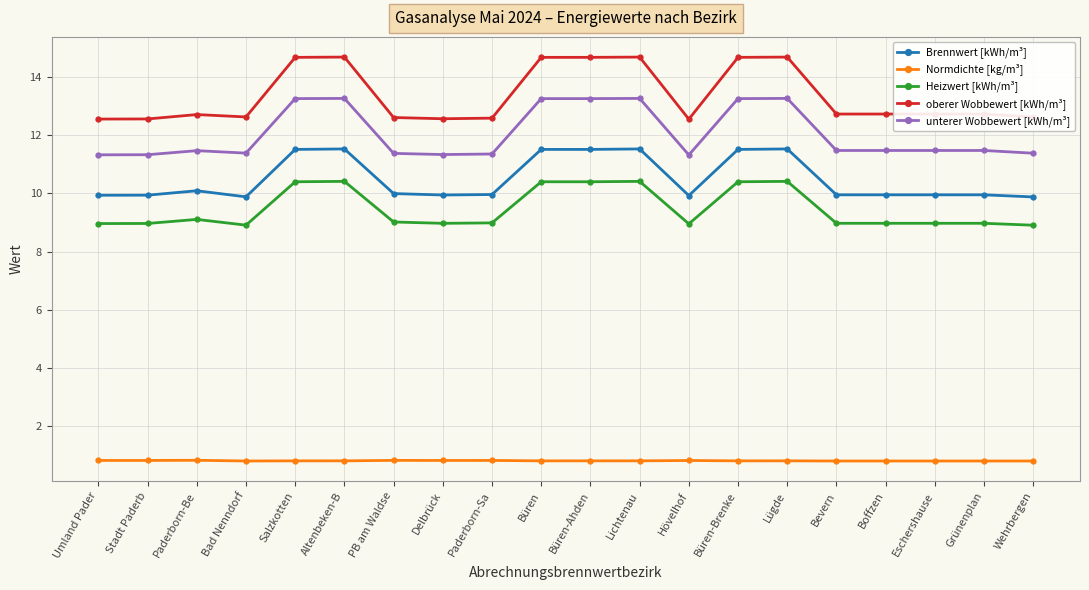

What is the minimum value shown in the chart?

0.8